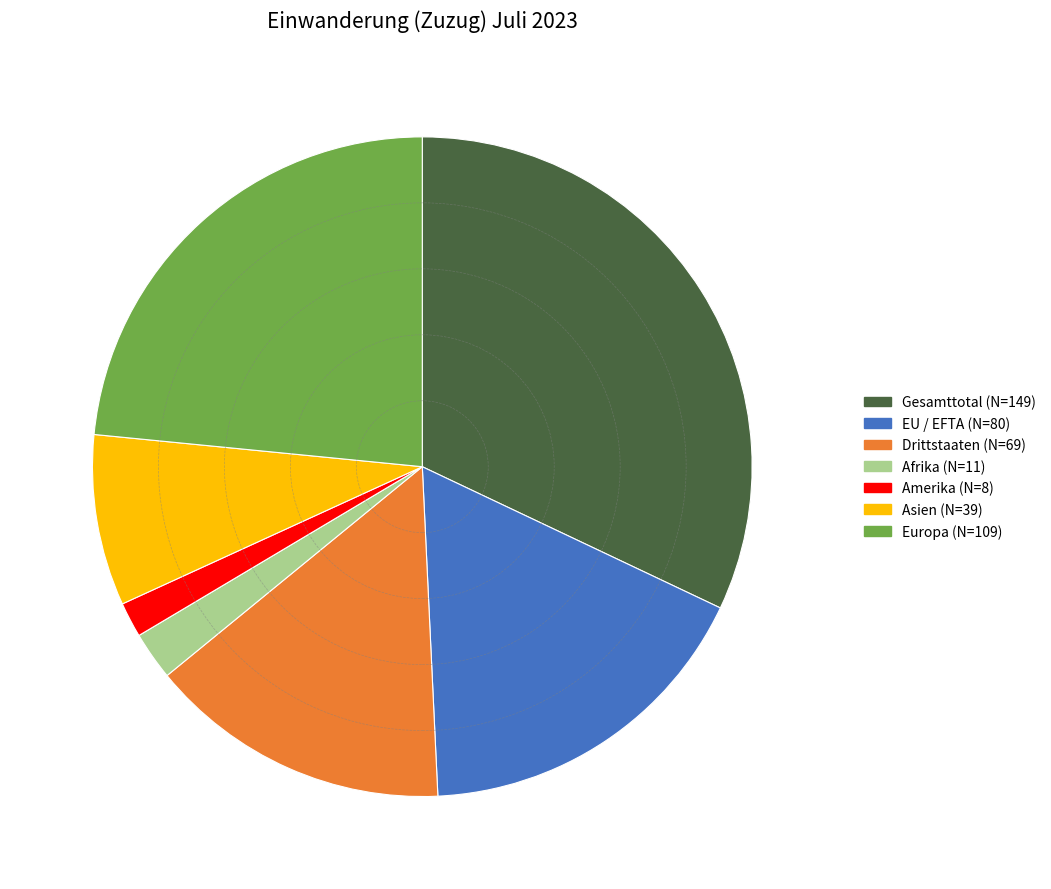

Count the number of slices in the pie.

7